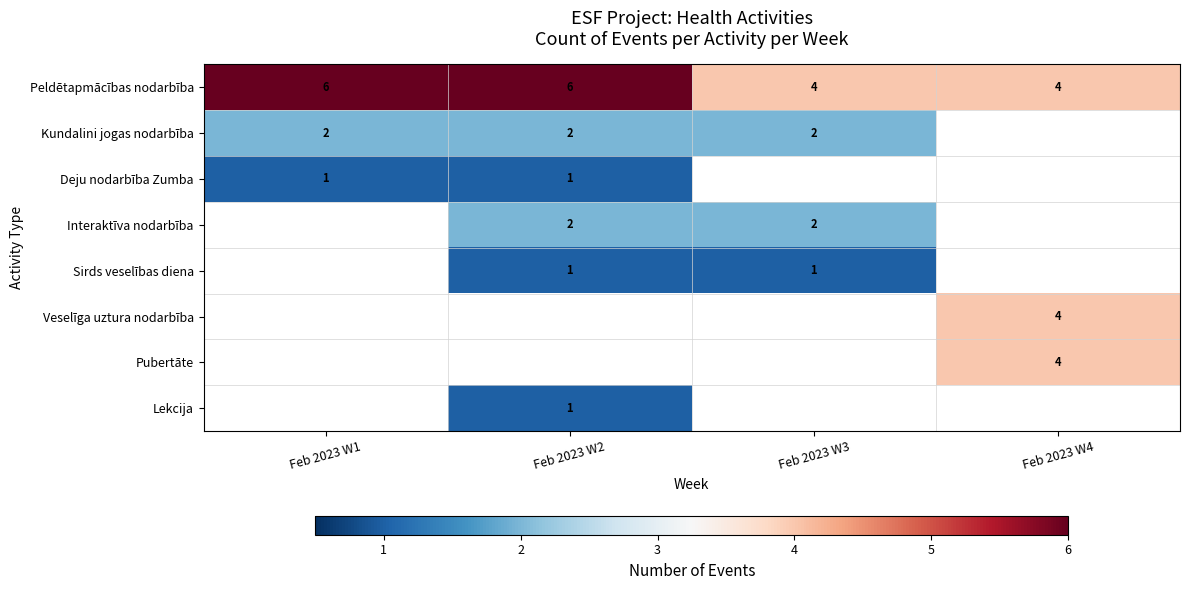

The Interaktīva nodarbība series shows 0.5 at Feb 2023 W2. True or false?

False